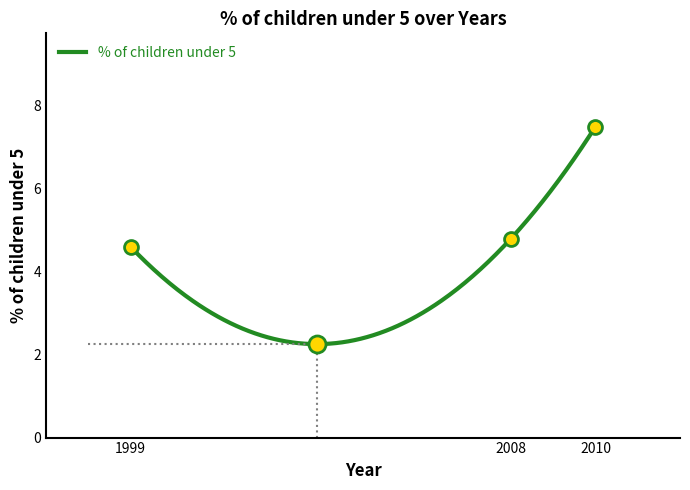

What is the change in value from 1999 to 2008?

+0.2